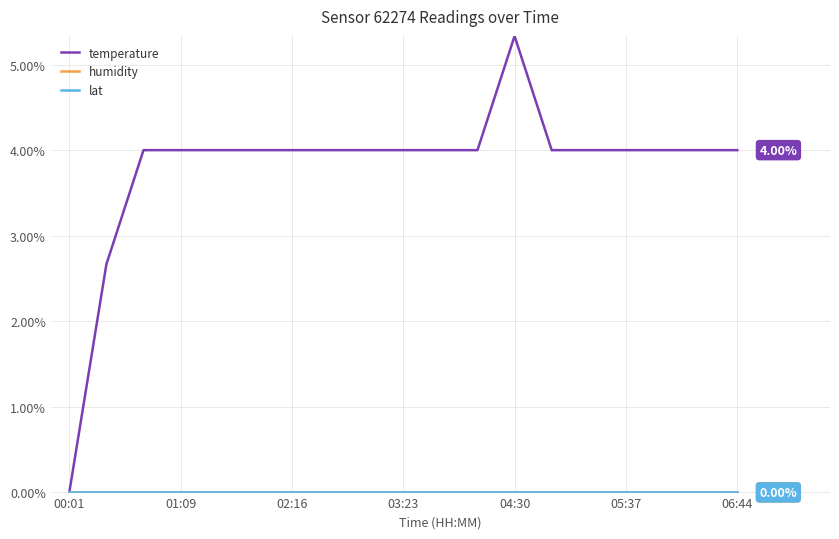

Does the chart display data point markers on the line(s)?

No